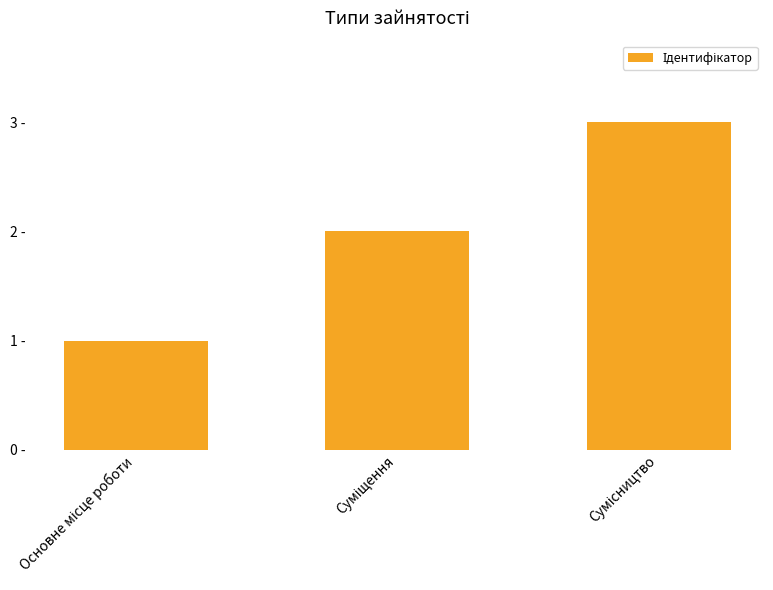

Approximately how many times larger is the value at Сумісництво compared to Суміщення?

1.5